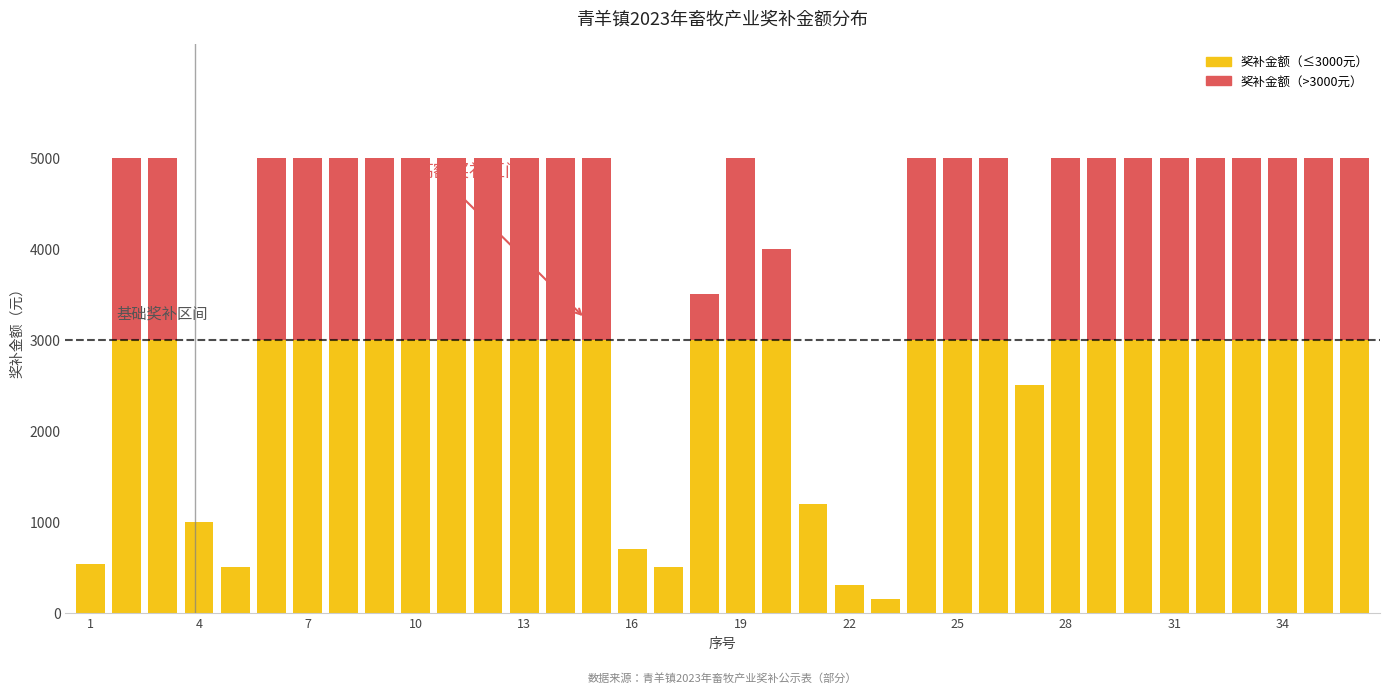

What is the difference between the second highest and second lowest values in the 奖补金额（≤3000元） series?

2700